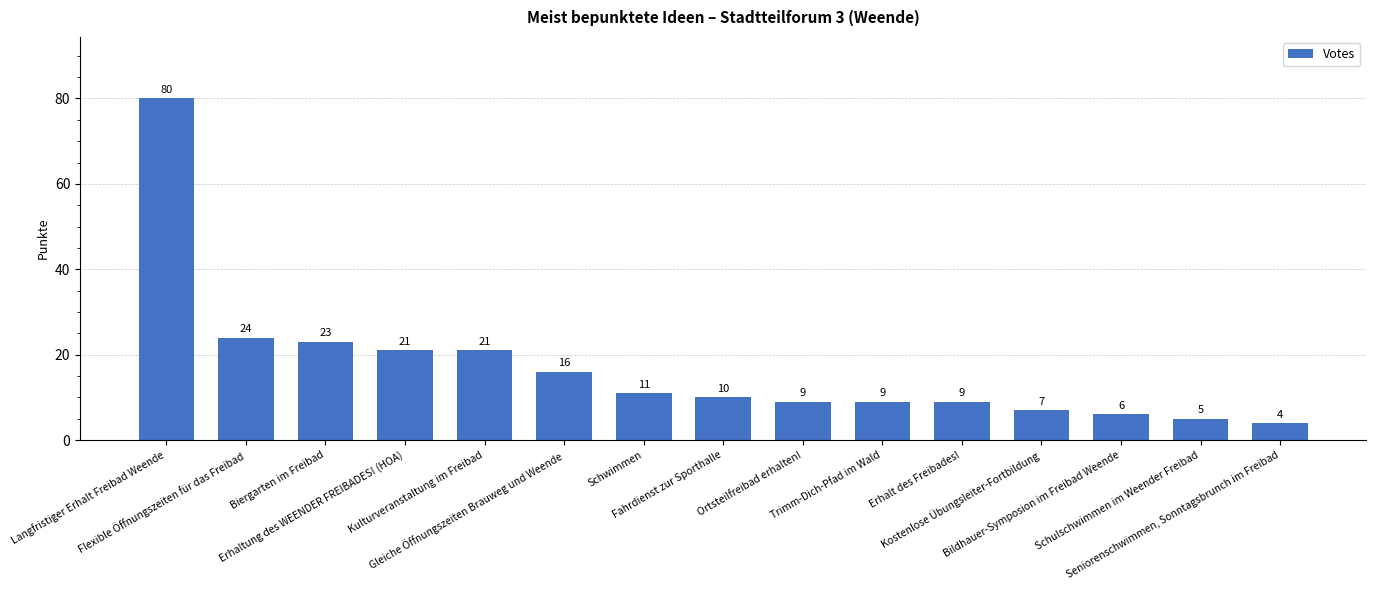

How many bars are there in total?

15